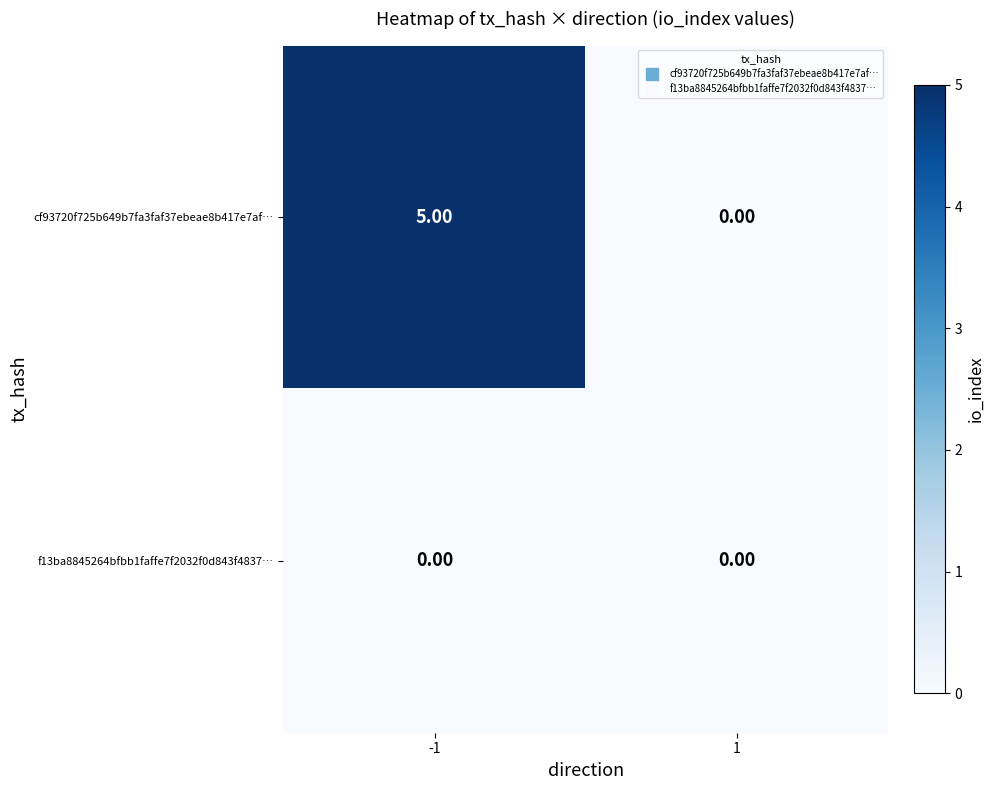

At which category is the sum across all series the highest?

-1